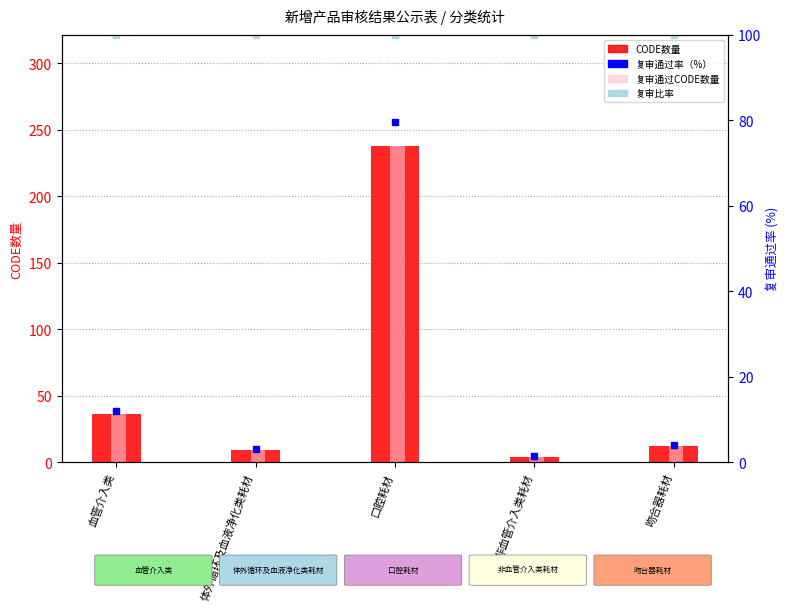

Does the chart contain stacked bars?

No